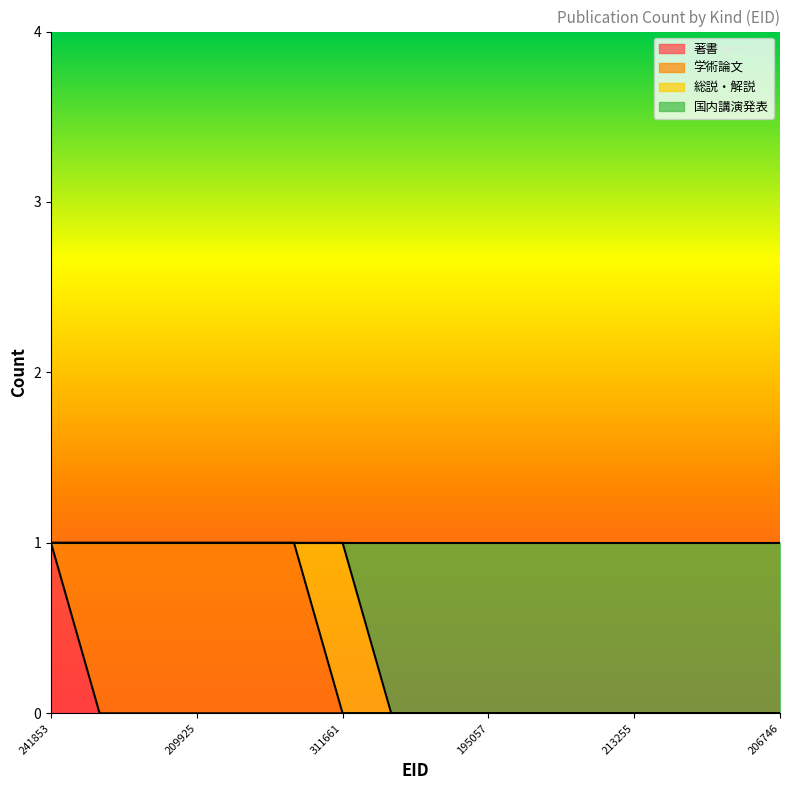

What are all the series names shown in the legend?

著書, 学術論文, 総説・解説, 国内講演発表